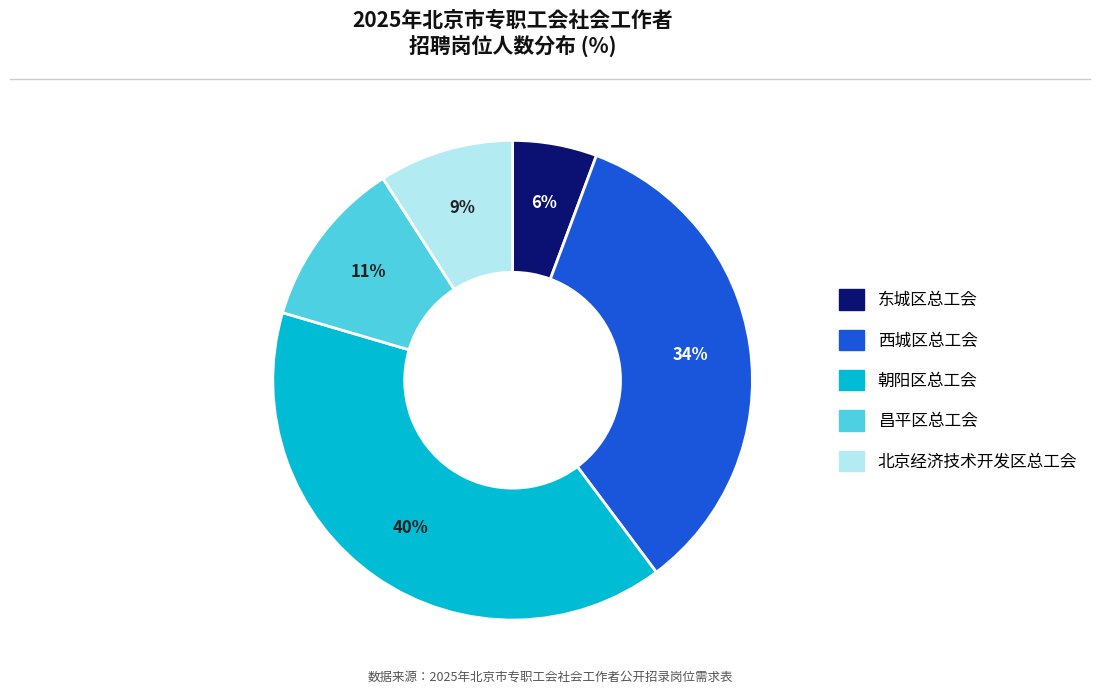

Do 朝阳区总工会 and 西城区总工会 together represent more than half of the pie?

Yes